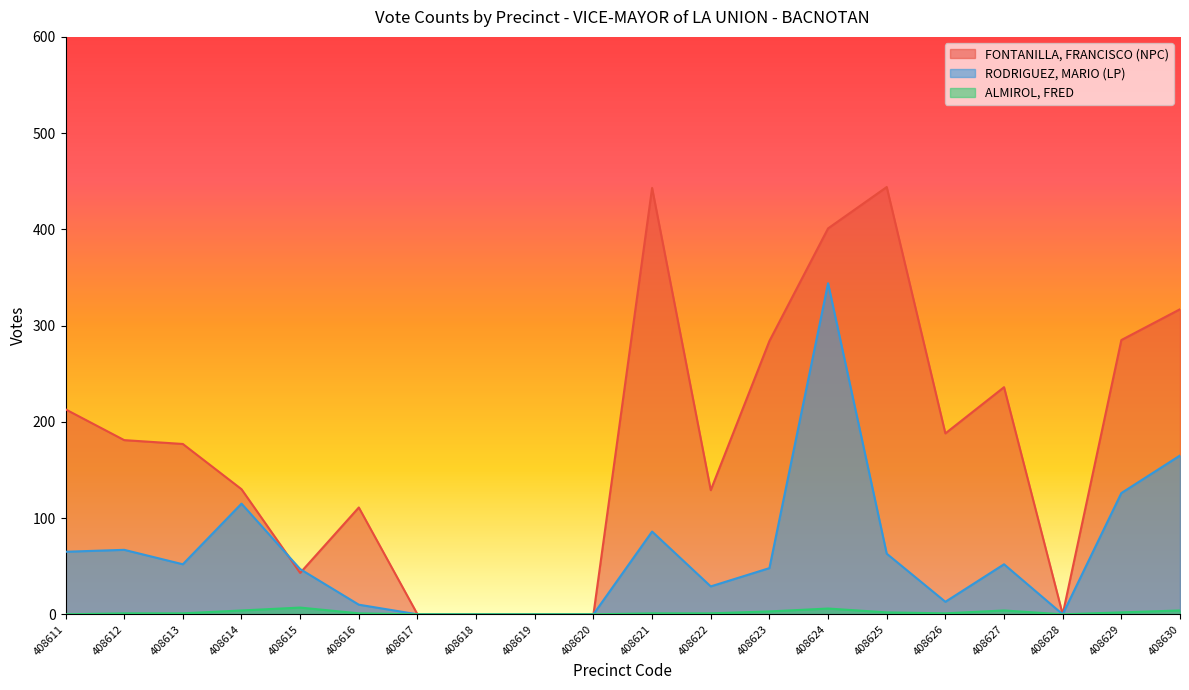

What are all the series names shown in the legend?

FONTANILLA, FRANCISCO (NPC), RODRIGUEZ, MARIO (LP), ALMIROL, FRED